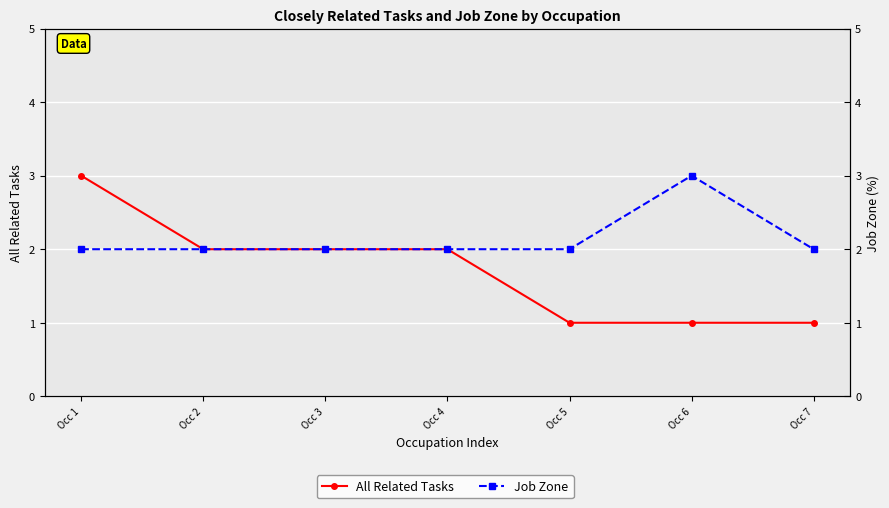

Rank the series by their maximum value, from highest to lowest.

All Related Tasks, Job Zone